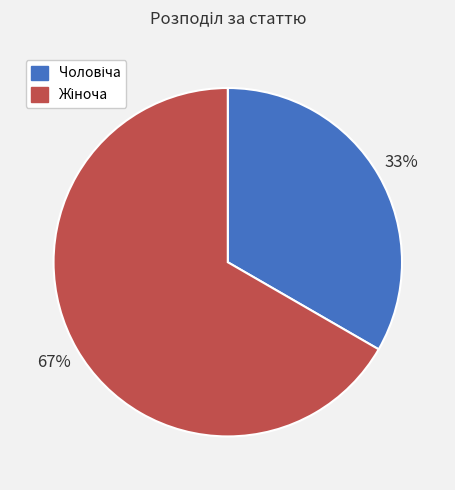

Is there a majority slice in this chart?

Yes